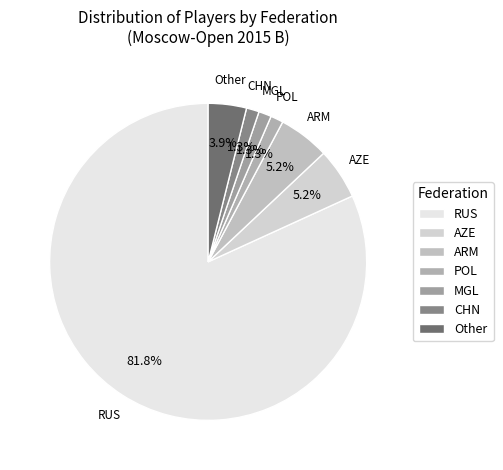

What percentage is NOT represented by Other?

96.1%